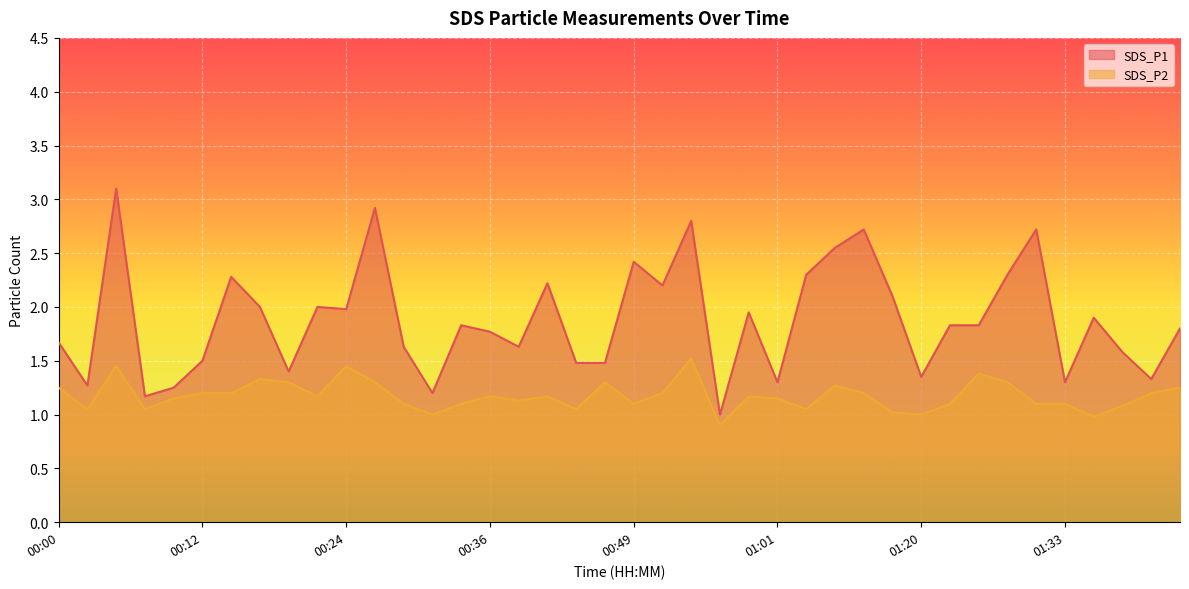

True or false: SDS_P2 has more than 0 points higher than both neighbors.

True